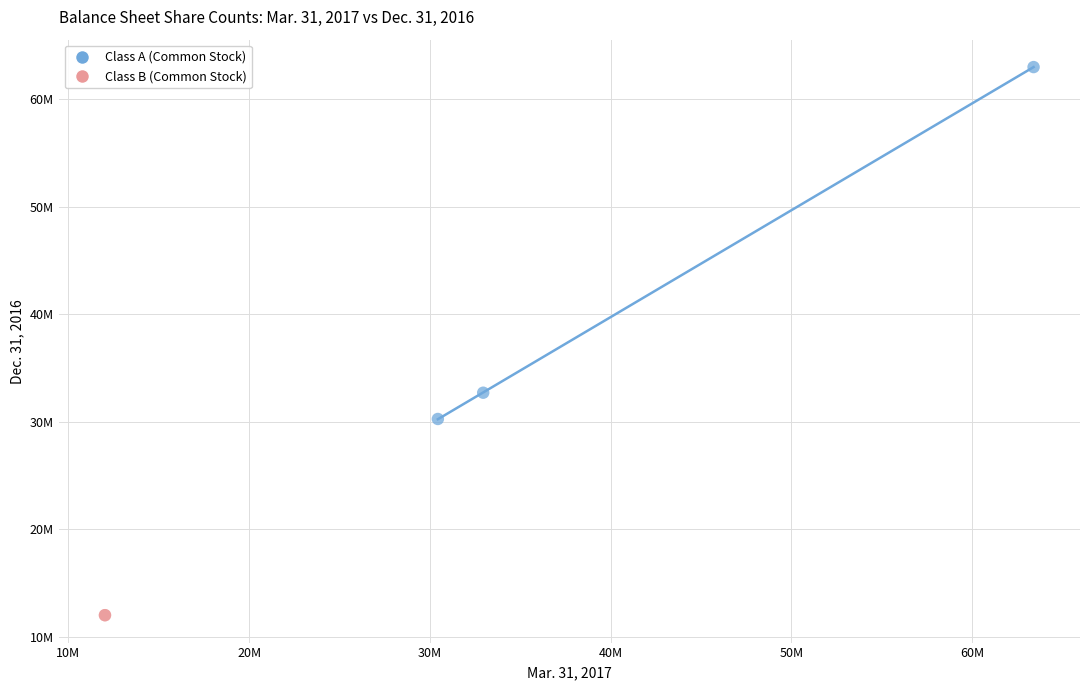

What are all the series names shown in the legend?

Class A (Common Stock), Class B (Common Stock)